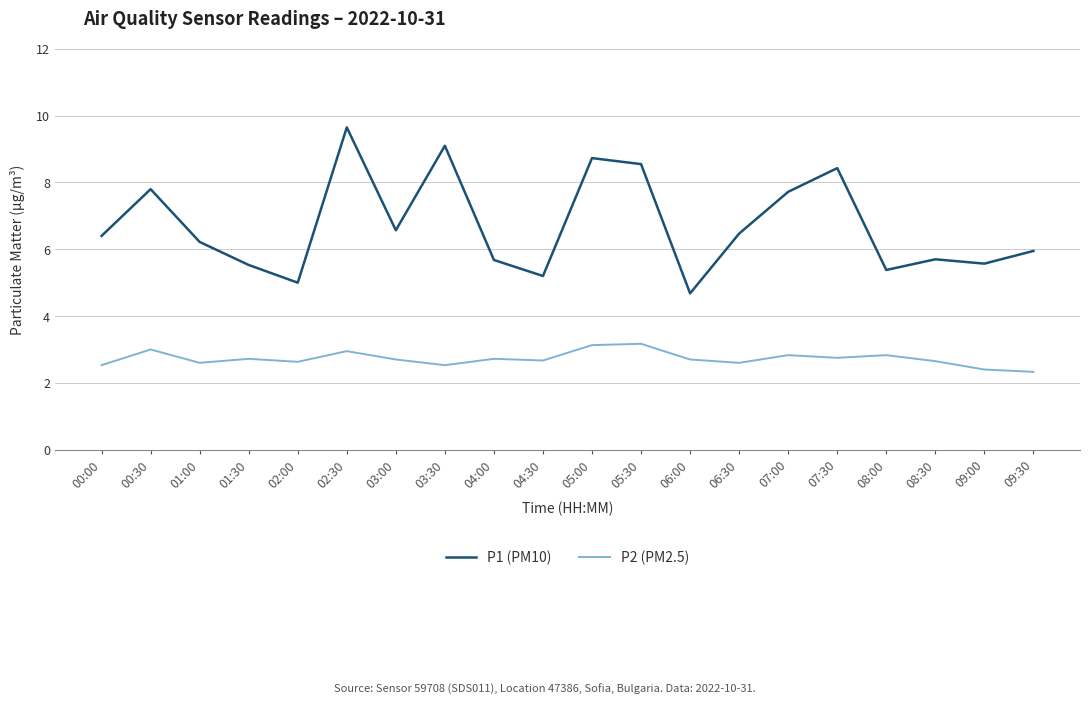

What position from the left is 04:00?

9